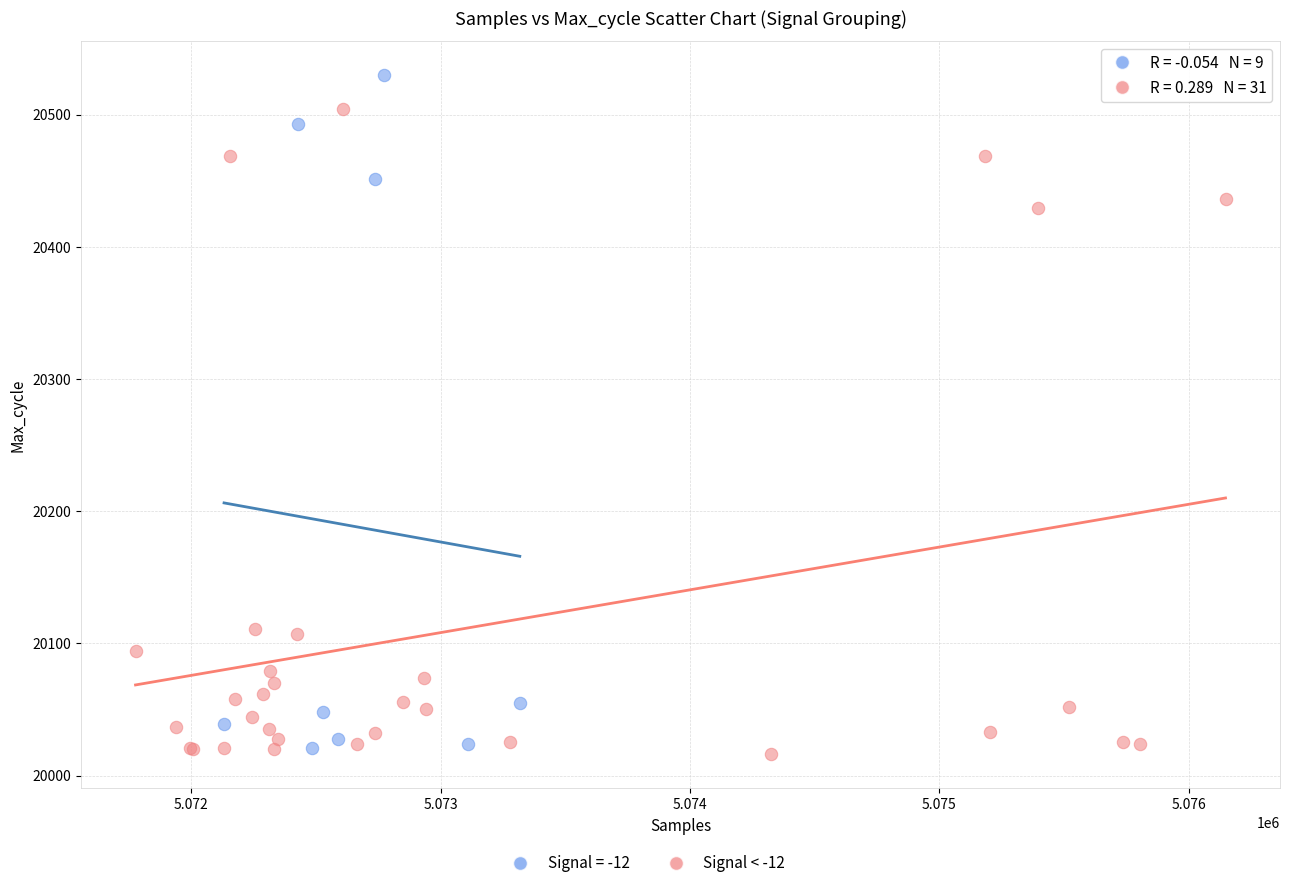

Which series contains the highest Y value?

Signal = -12